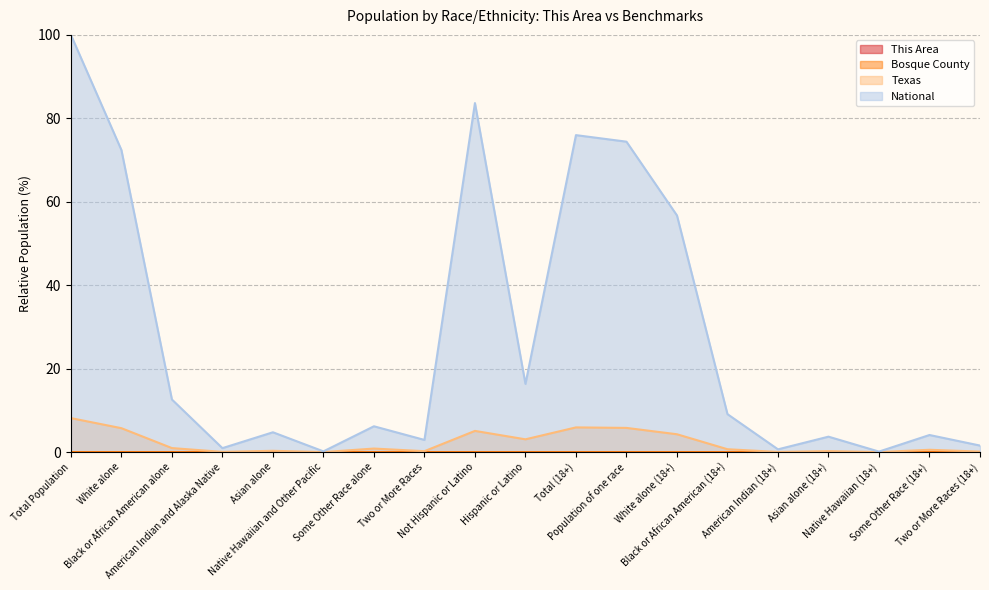

The value of This Area at American Indian and Alaska Native is 0.0. True or false?

False